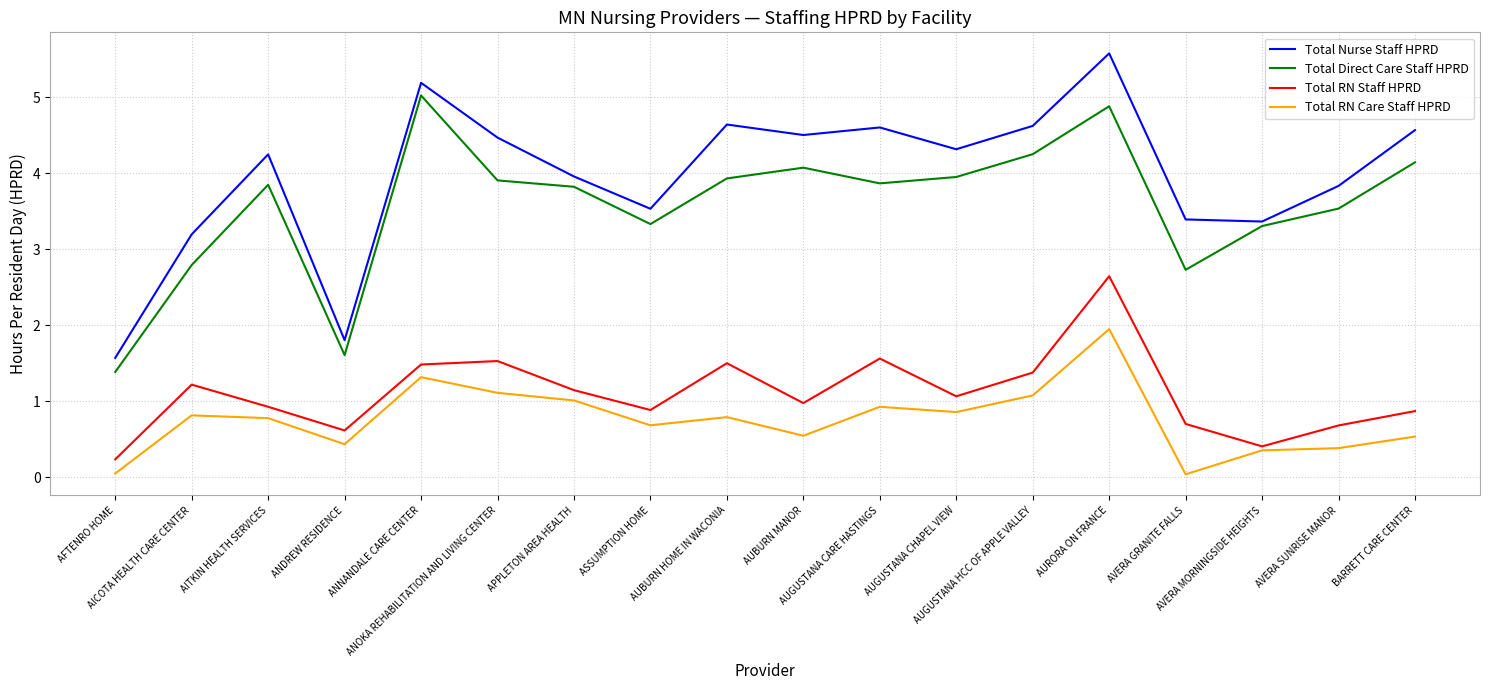

List the series in order of their peak value, highest first.

Total Nurse Staff HPRD, Total Direct Care Staff HPRD, Total RN Staff HPRD, Total RN Care Staff HPRD